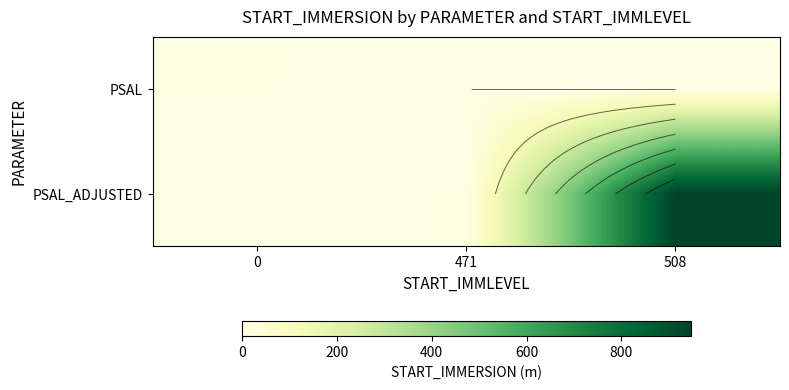

Which series has the widest spread of values?

PSAL_ADJUSTED